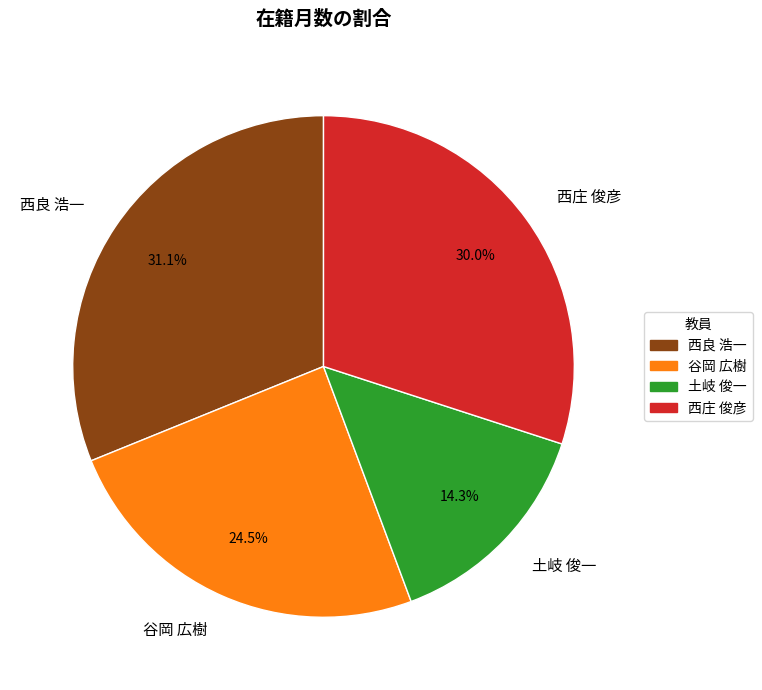

True or false: 谷岡 広樹 accounts for 34% of the total.

False